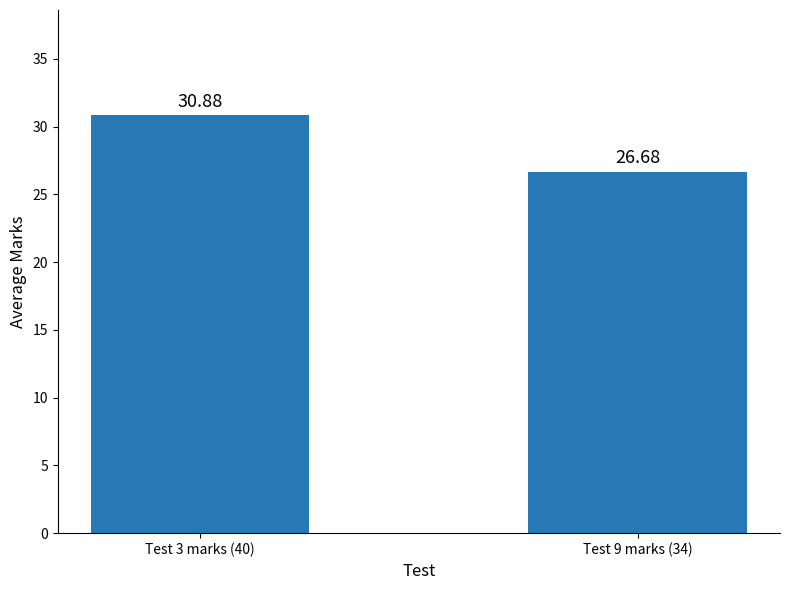

Rank the categories by value from lowest to highest.

Test 9 marks (34), Test 3 marks (40)